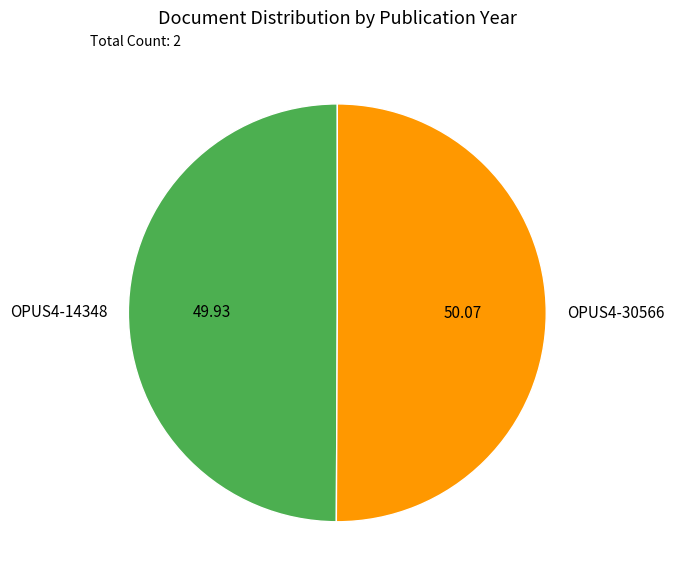

Combined, do OPUS4-30566 and OPUS4-14348 account for over 50%?

Yes